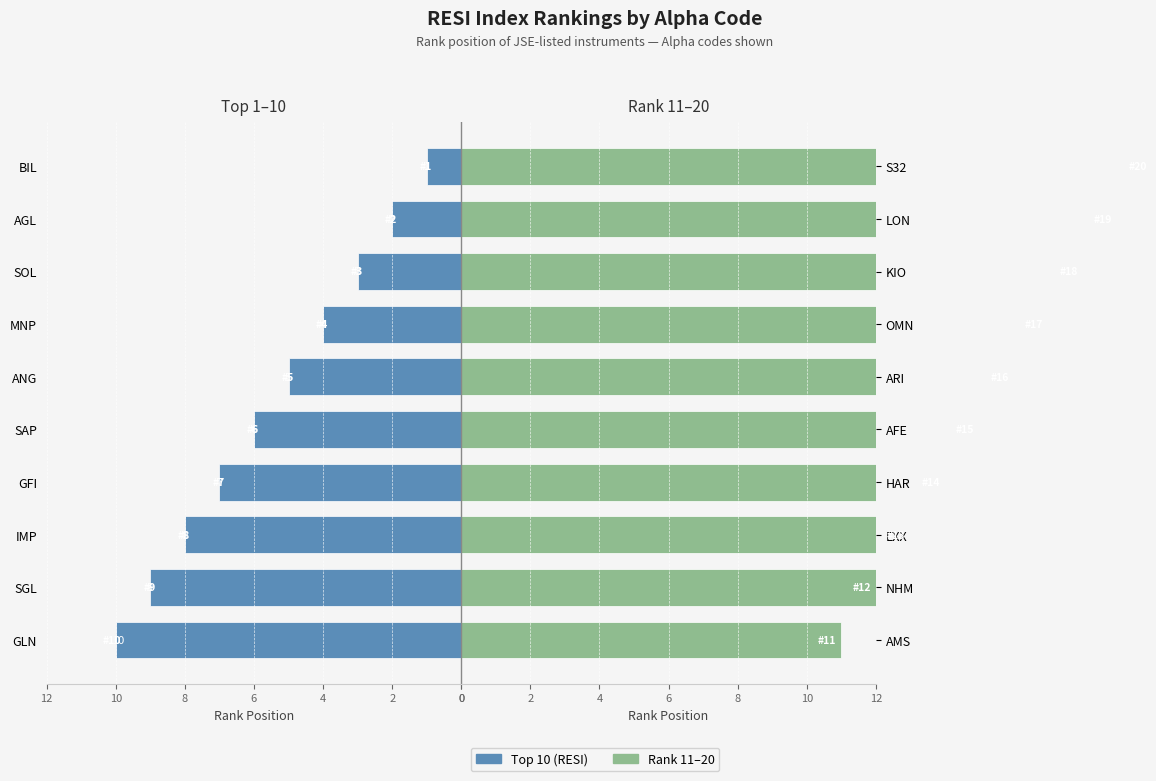

What is the minimum value shown in the chart?

1